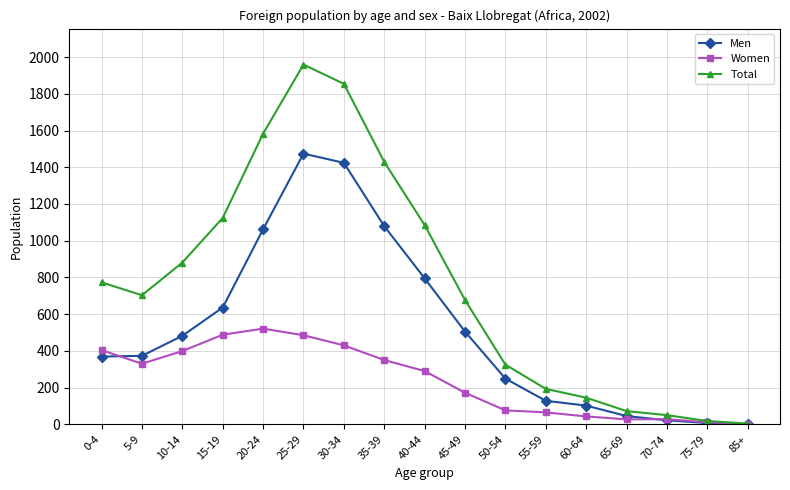

What is the value of the Women point at the 5th from the left?

521